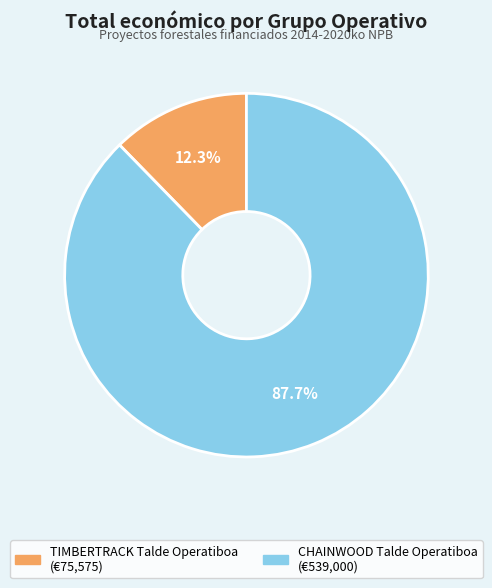

How many segments does this pie chart have?

2